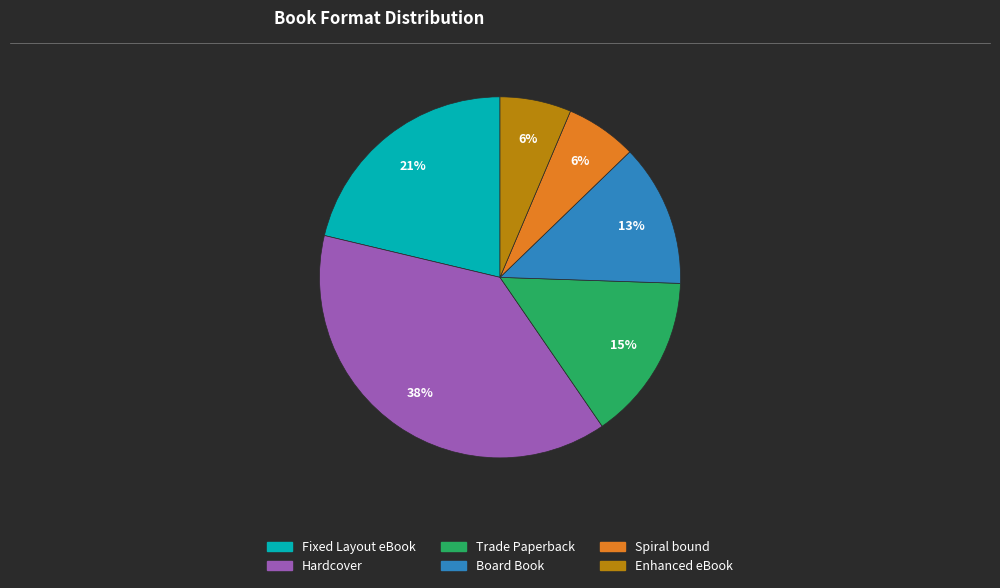

To the nearest percent, what is the difference between the Spiral bound and Fixed Layout eBook slice percentages?

15%